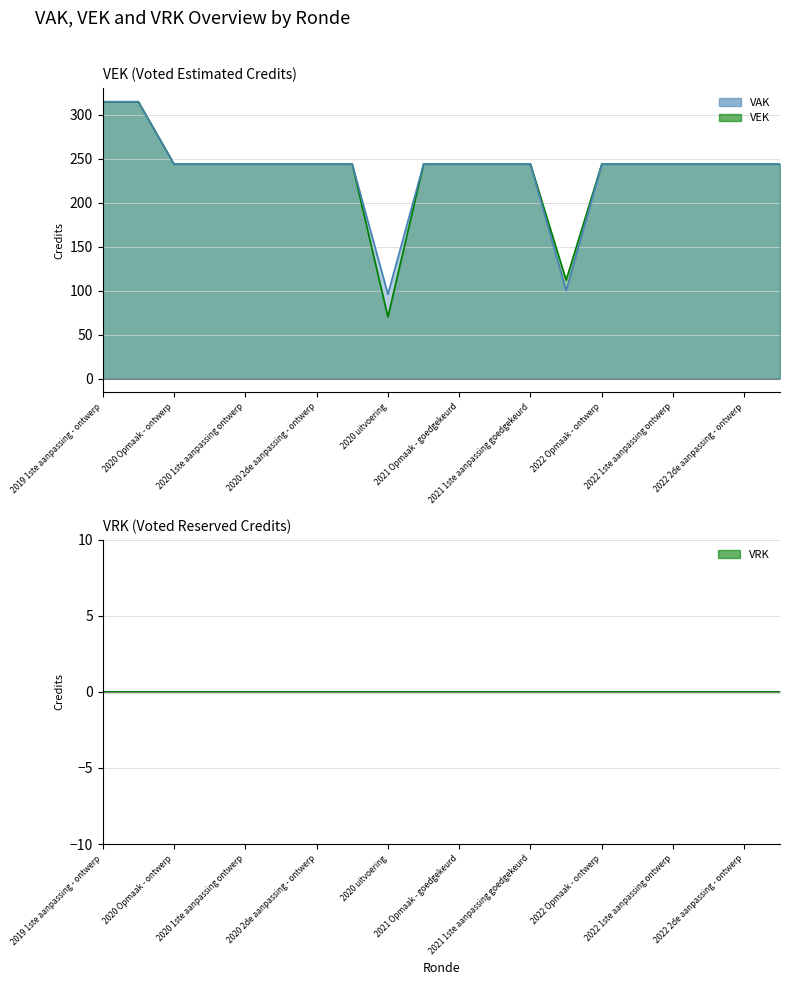

What is the label of the 8th point from the right?

2021 1ste aanpassing goedgekeurd